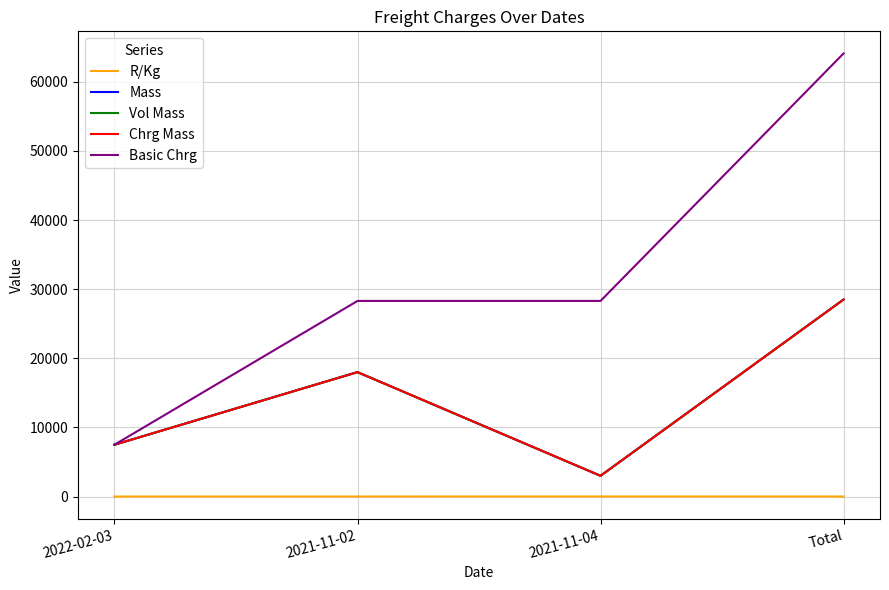

What is the label of the 3rd point from the right?

2021-11-02